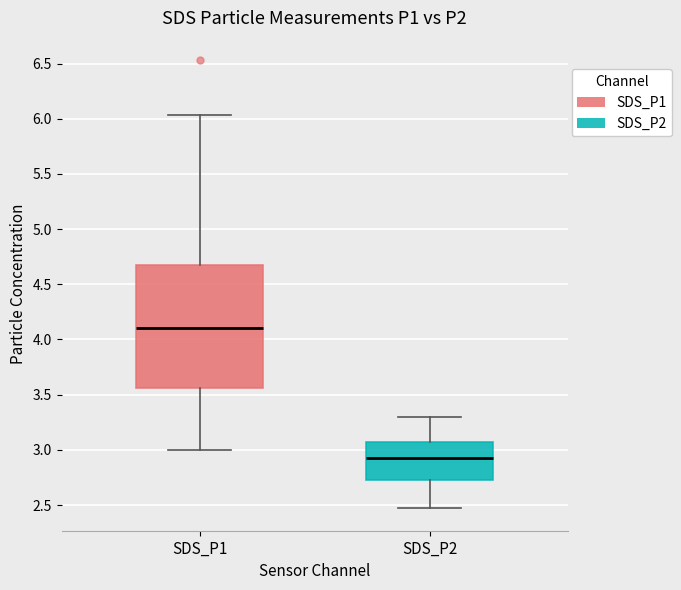

Reading left to right, transcribe this box plot: for each box, give where its median line is, the range the box spans, and where its two whiskers end, as read against the y-axis. The values are not printed on the chart, so give them approximately, as read against the axis.

SDS_P1: median 4.10, box 3.55 to 4.70, whiskers 3.00 to 6.05
SDS_P2: median 2.95, box 2.70 to 3.05, whiskers 2.45 to 3.30